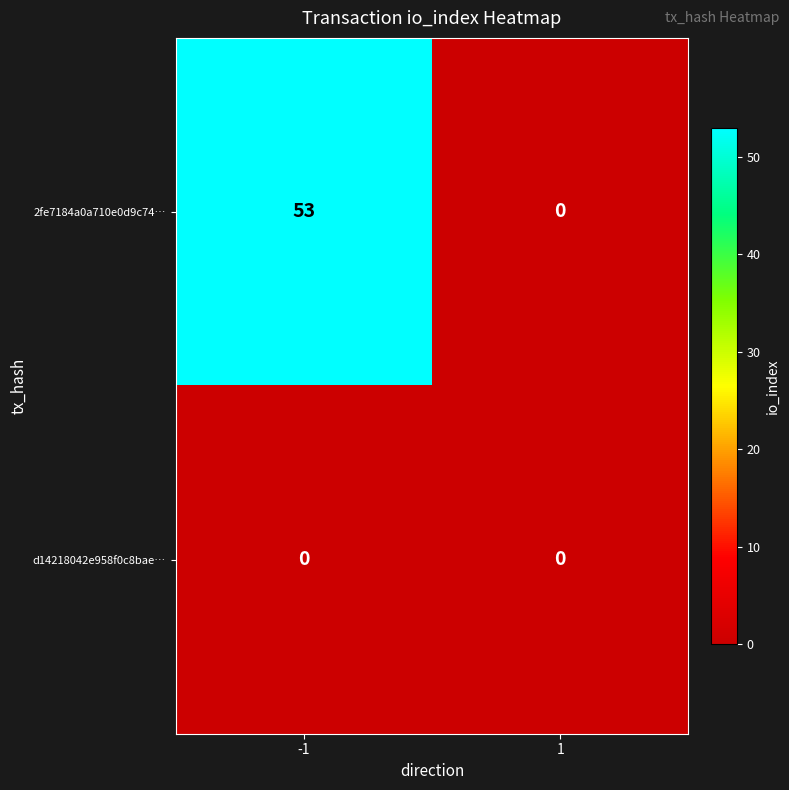

What is the total value across all series at -1?

53